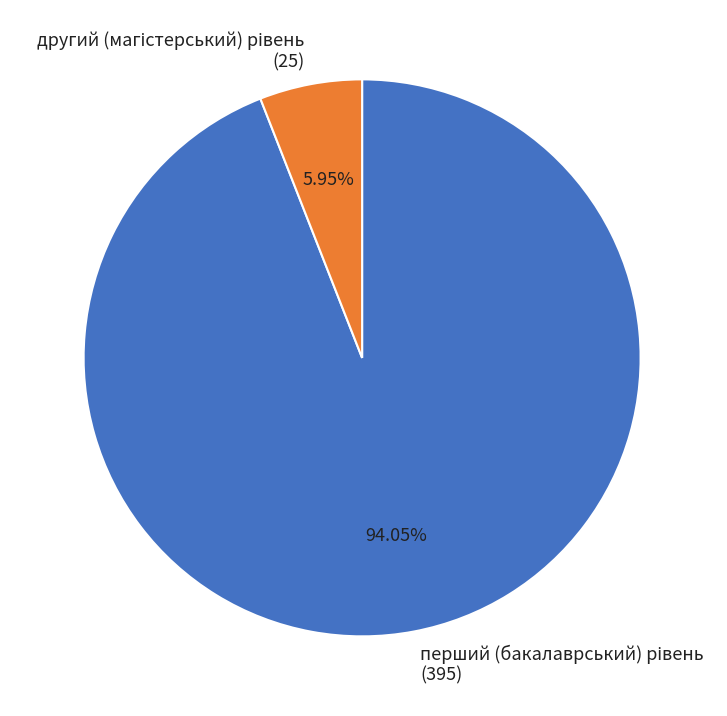

How many segments does this pie chart have?

2